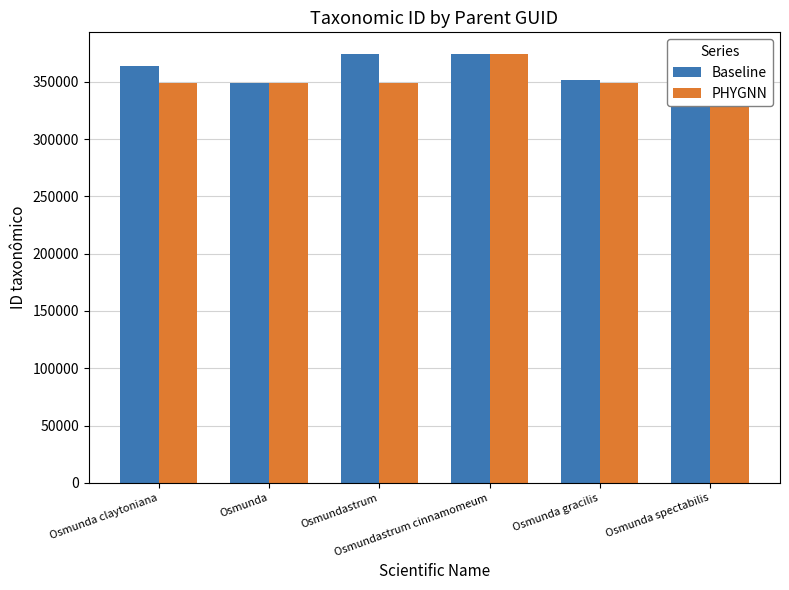

What is the difference between the second highest and minimum values in the PHYGNN series?

3